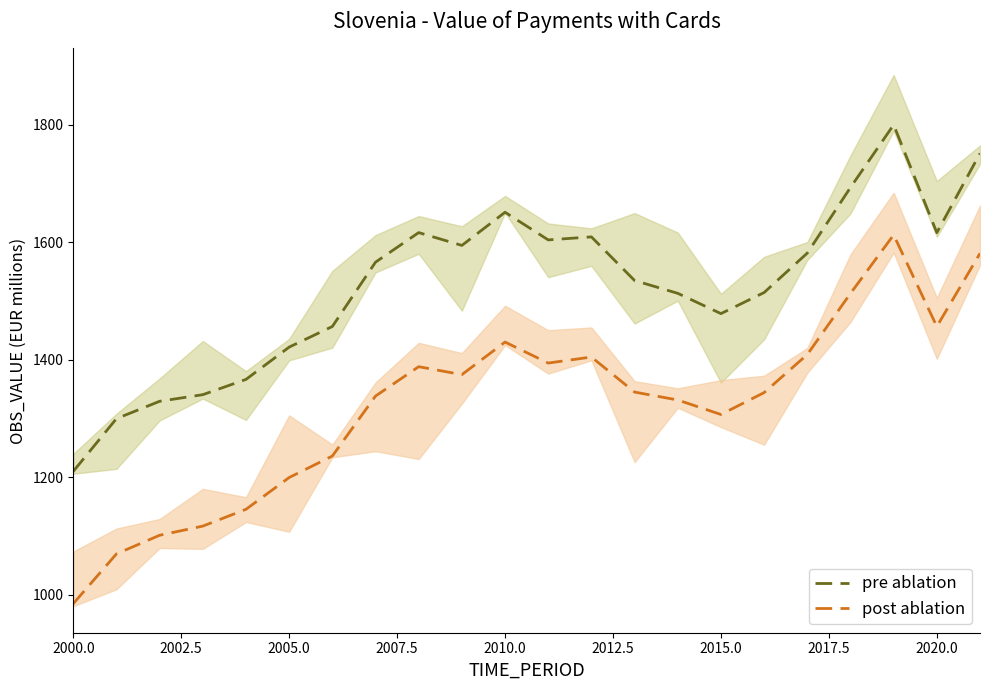

The pre ablation series shows 2199.3 at 2005.0. True or false?

False